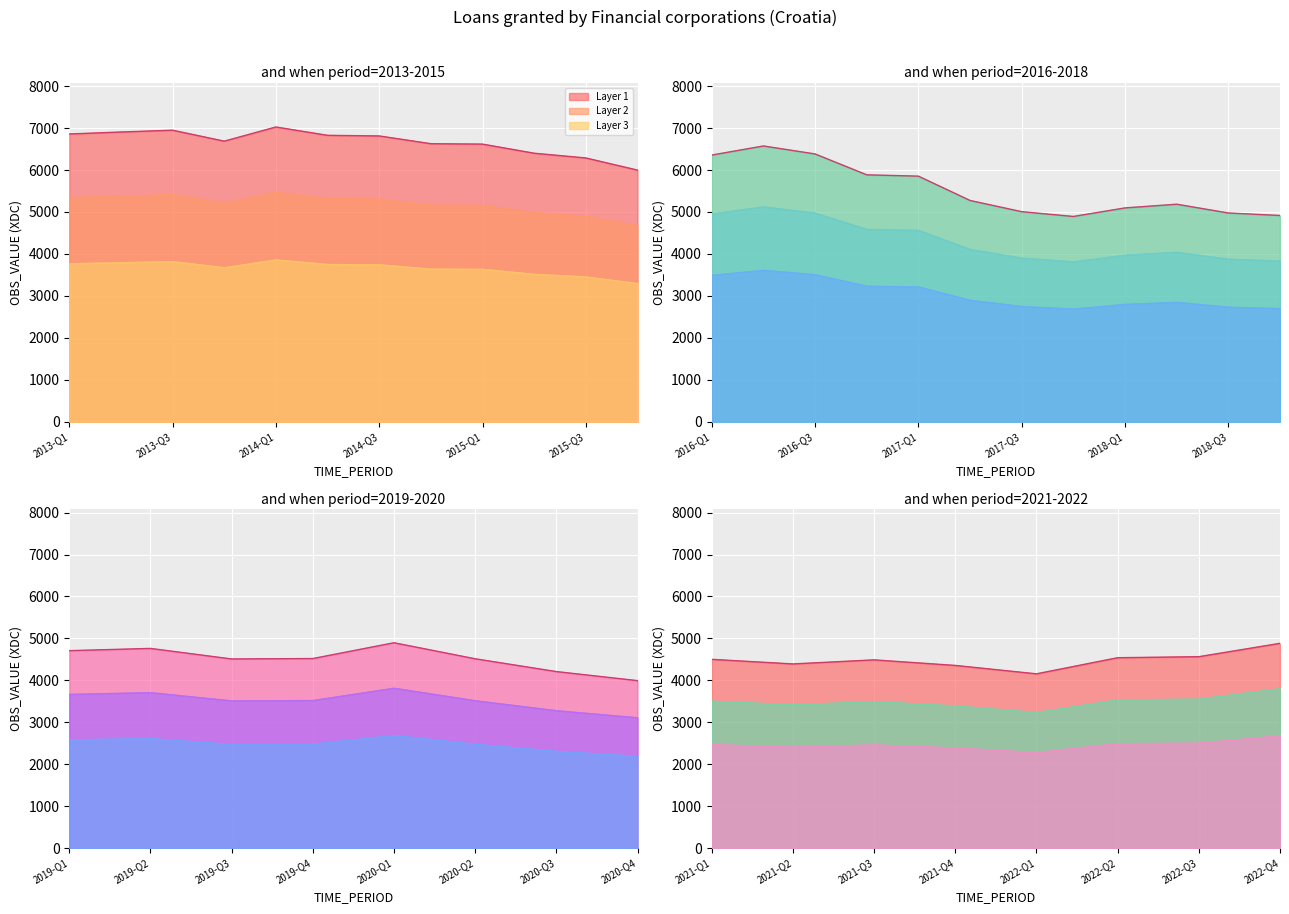

What is the difference between the second highest and minimum values?

2956.1